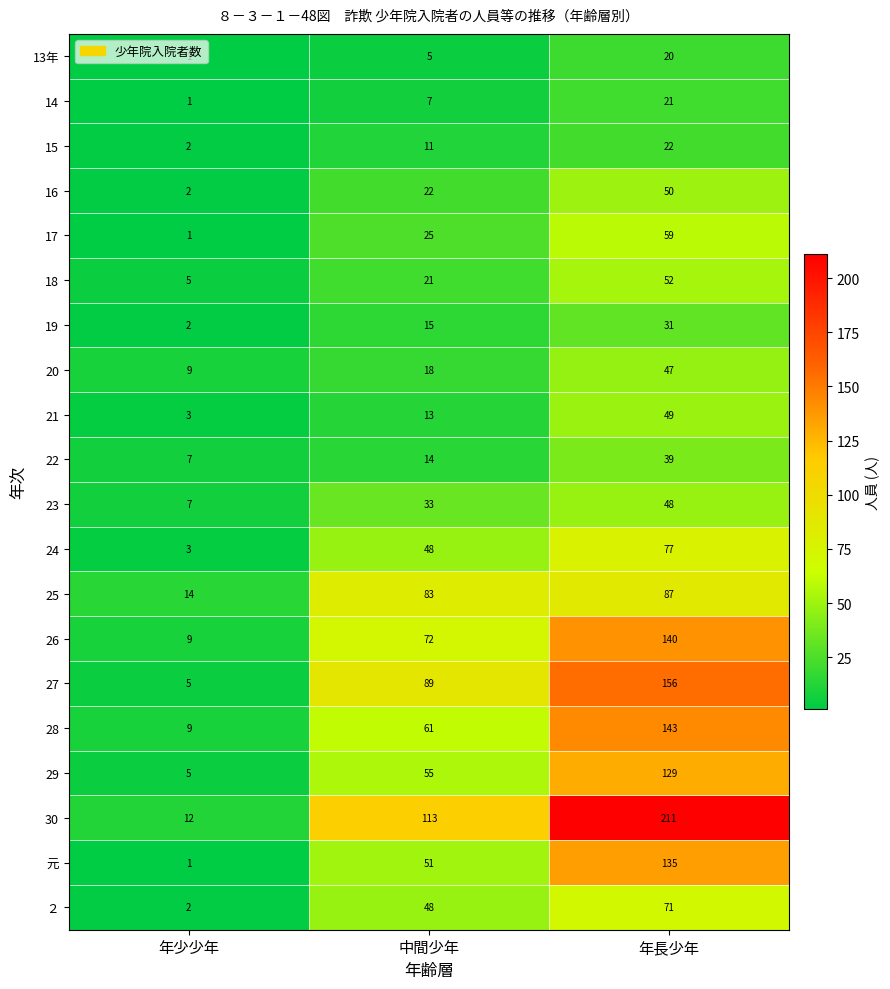

At how many categories does at least one series exceed 175?

1